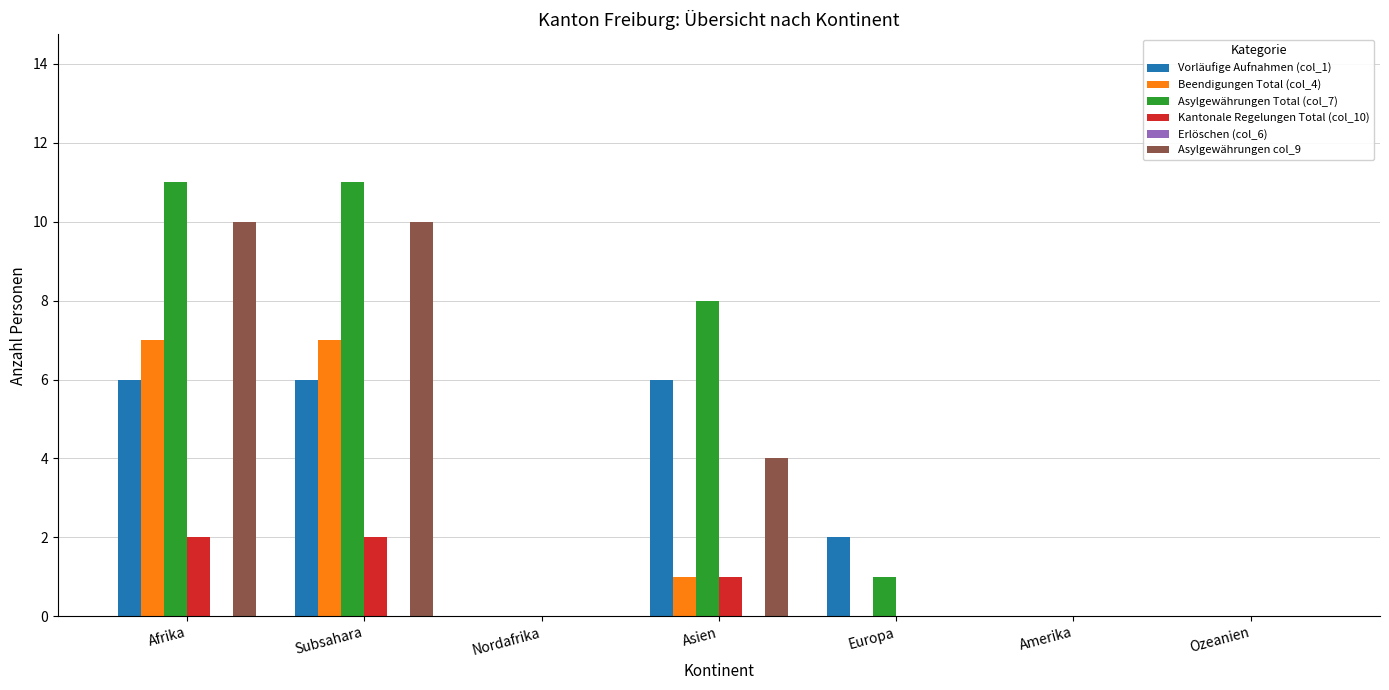

Which series changed the most between Nordafrika and Asien?

Asylgewährungen Total (col_7)